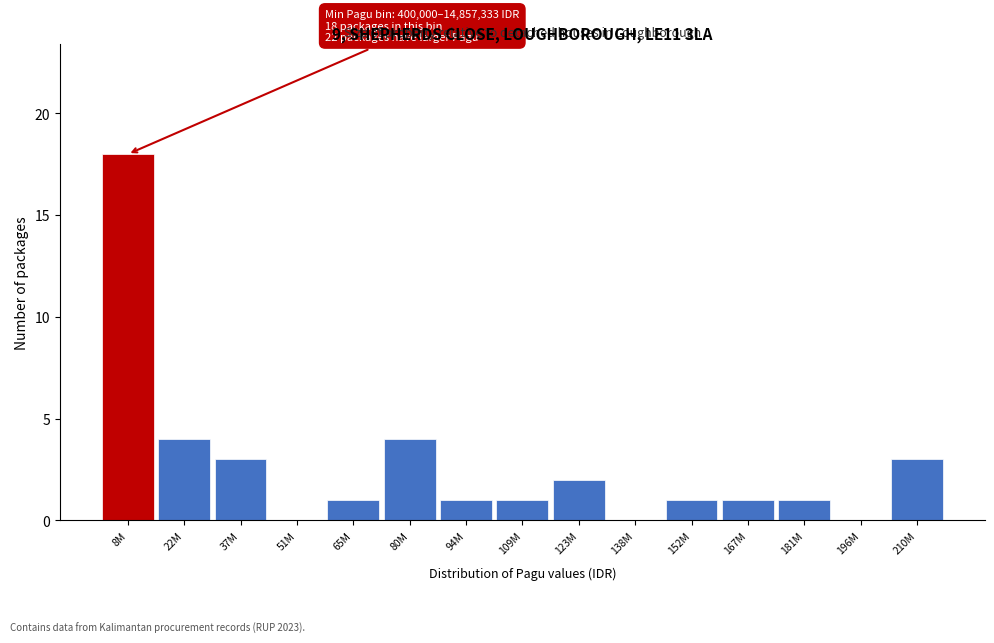

Reading left to right, transcribe all the data shown in this chart.

8M=18	22M=4	37M=3	51M=0	65M=1	80M=4	94M=1	109M=1	123M=2	138M=0	152M=1	167M=1	181M=1	196M=0	210M=3